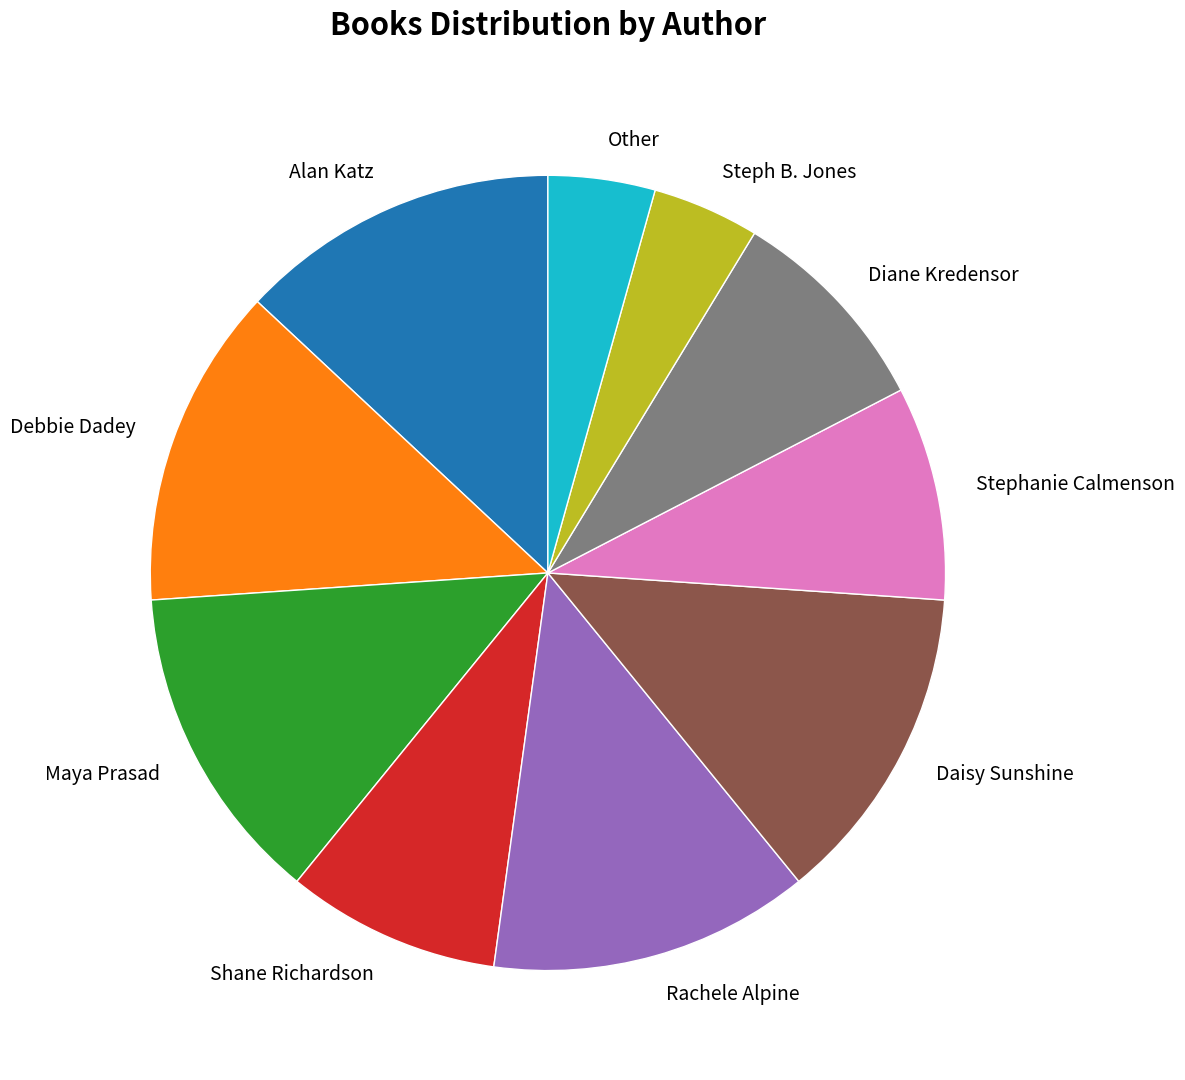

Does Shane Richardson represent more than half of the total?

No